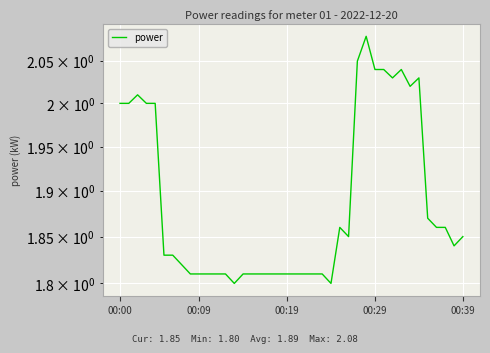

What is the ratio of the value at 38 to the value at 28?

0.9